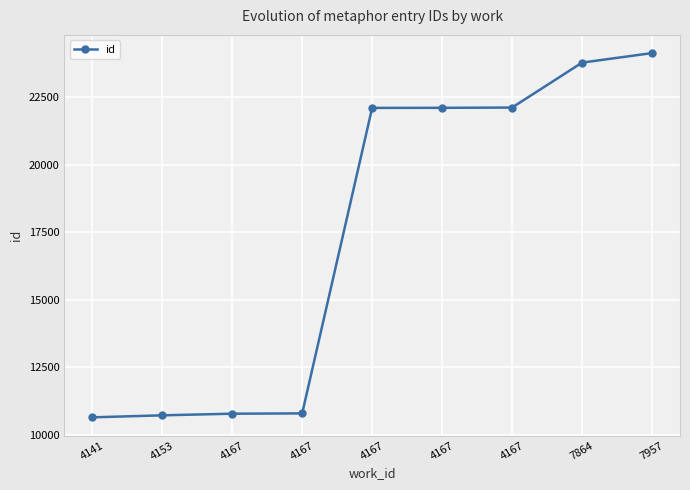

How many series are shown in this chart?

1